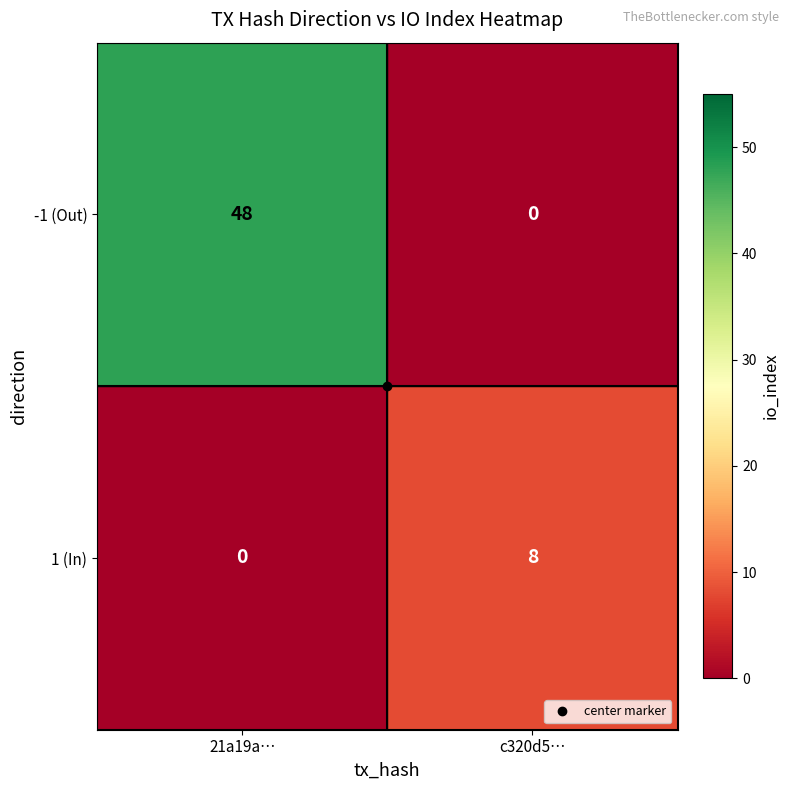

What is the maximum value shown in the chart?

48